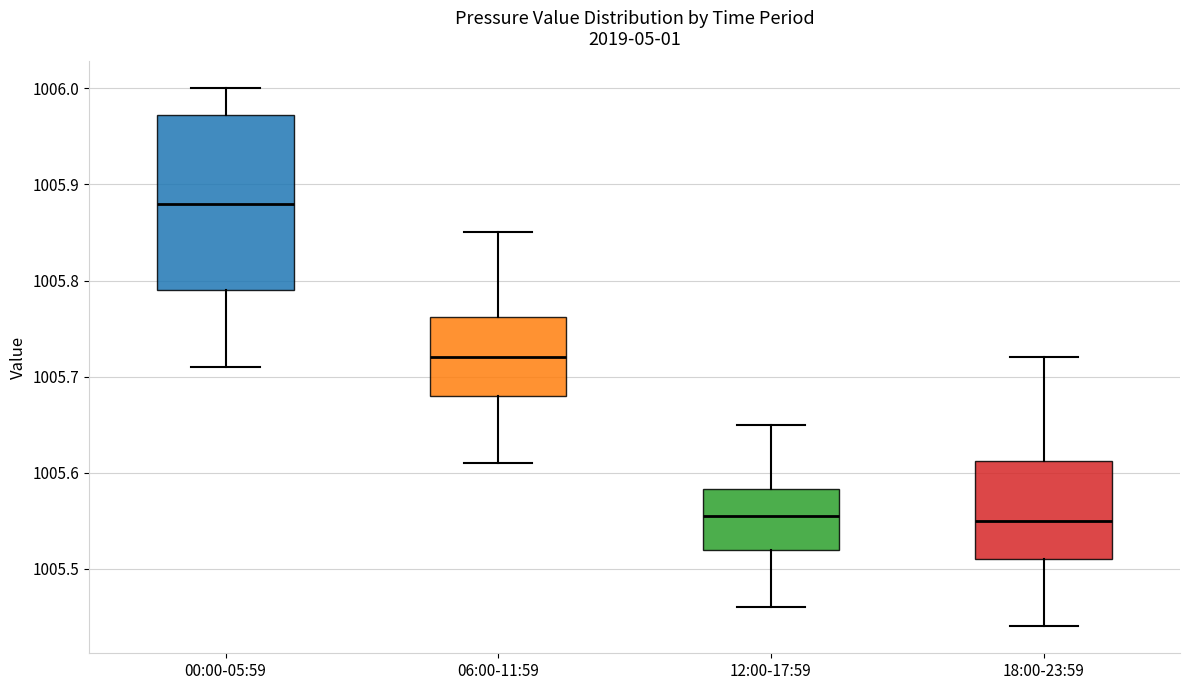

Which box's median line is the highest?

00:00-05:59